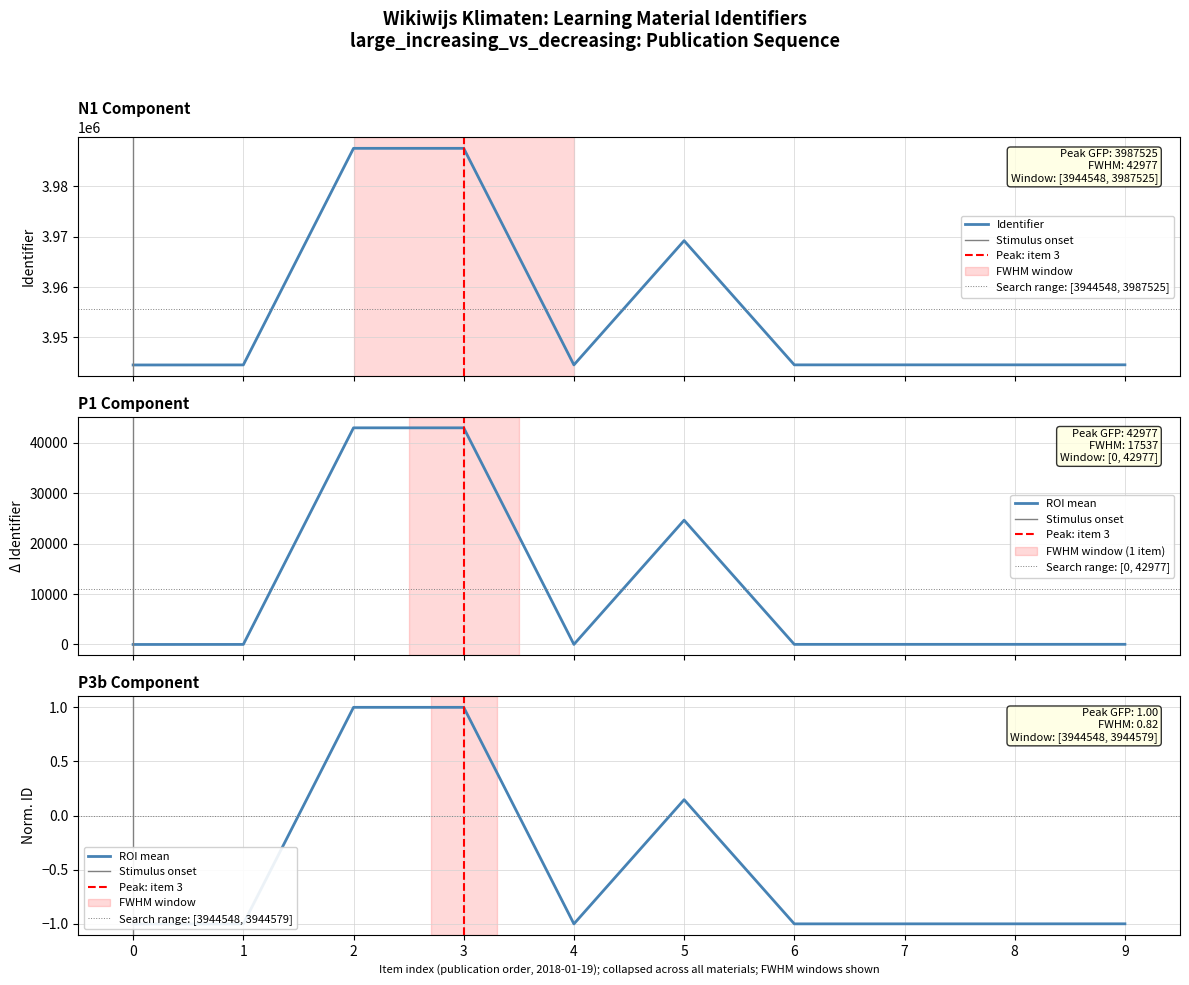

What is the sum of all values?

39556216